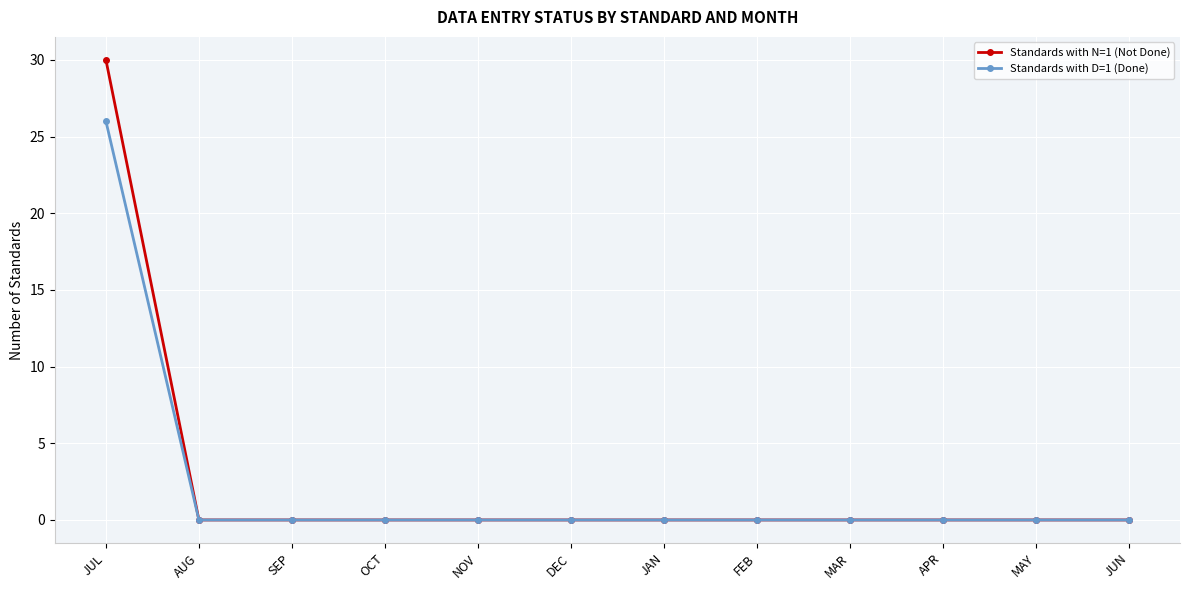

At which category is the sum across all series the highest?

JUL